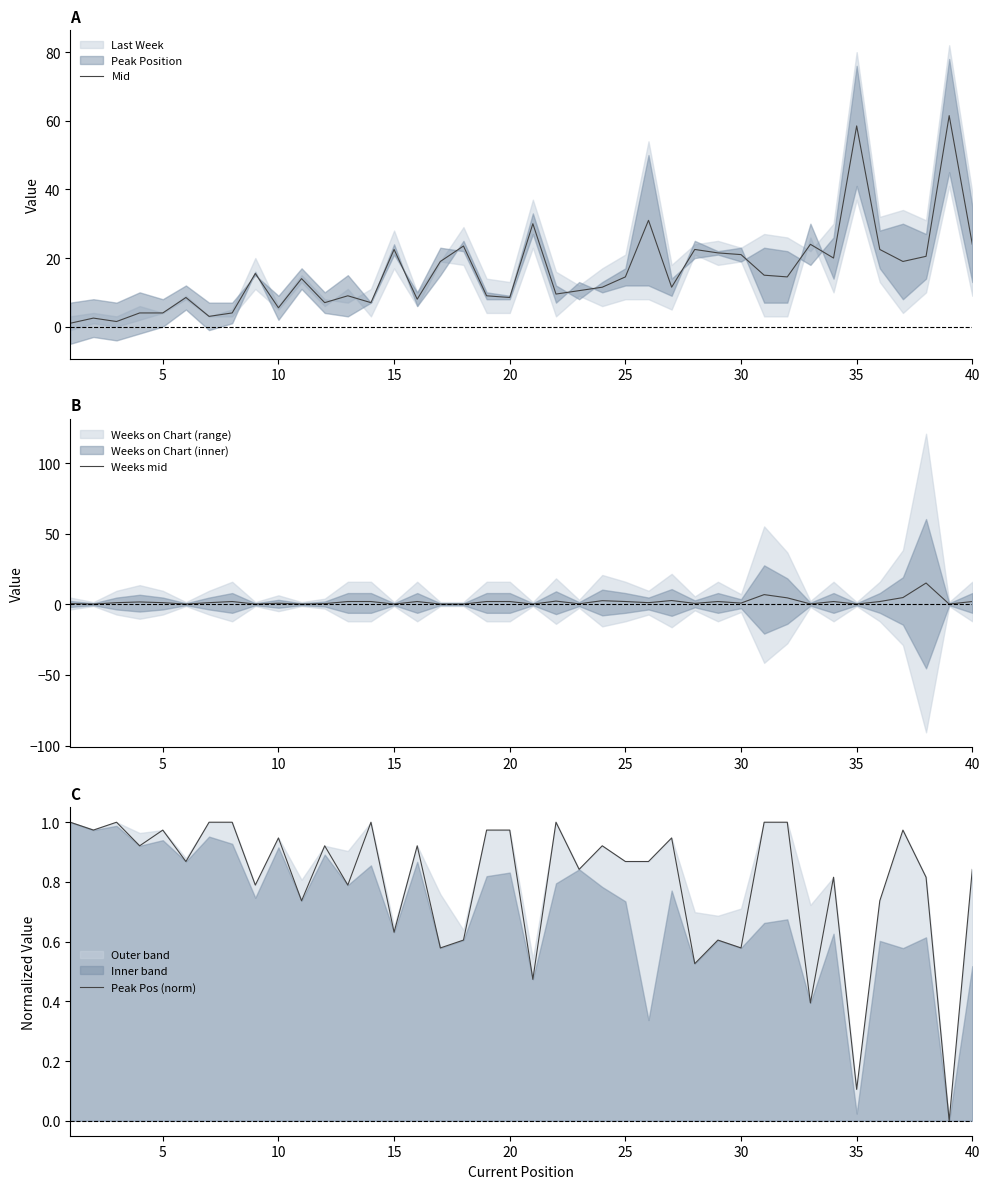

What is the highest value of the Mid series?

61.5